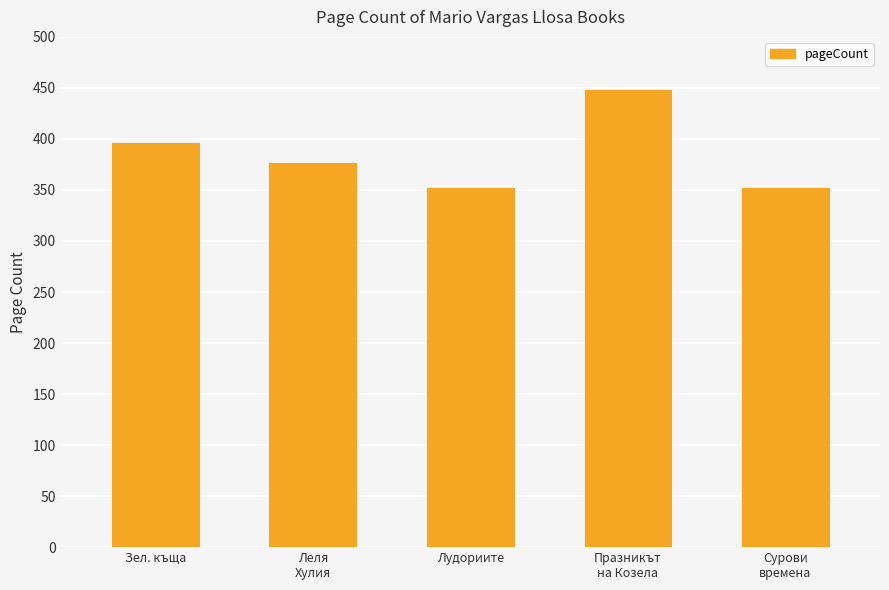

What is the minimum value shown in the chart?

352